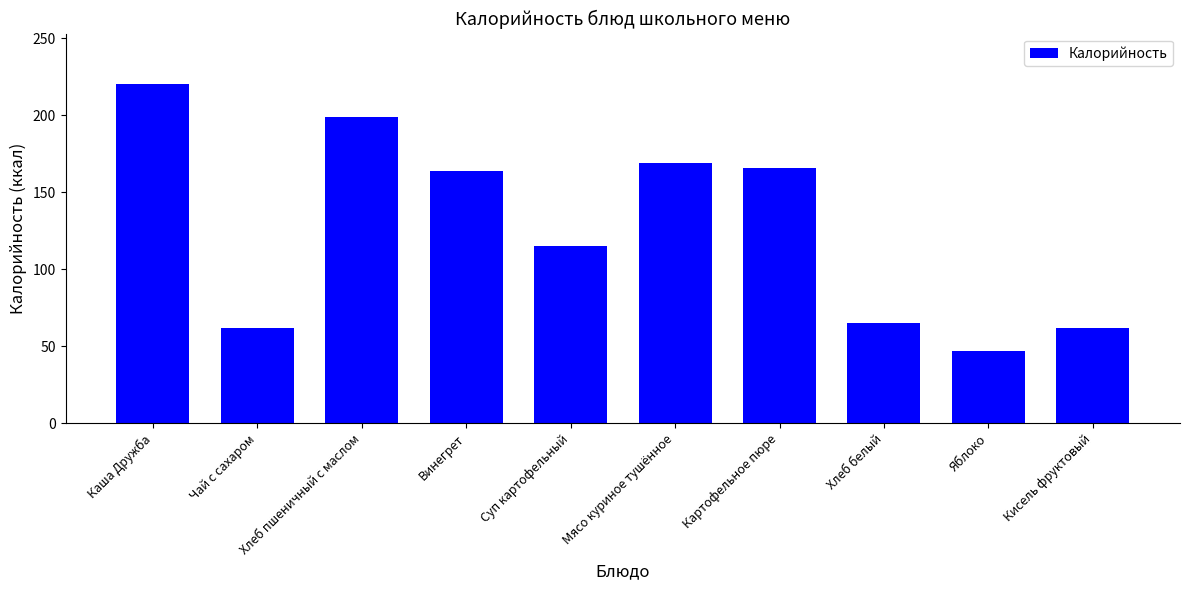

Reading left to right, transcribe all the data shown in this chart.

Каша Дружба=220	Чай с сахаром=62	Хлеб пшеничный с маслом=199	Винегрет=164	Суп картофельный=115	Мясо куриное тушённое=169	Картофельное пюре=166	Хлеб белый=65	Яблоко=47	Кисель фруктовый=62